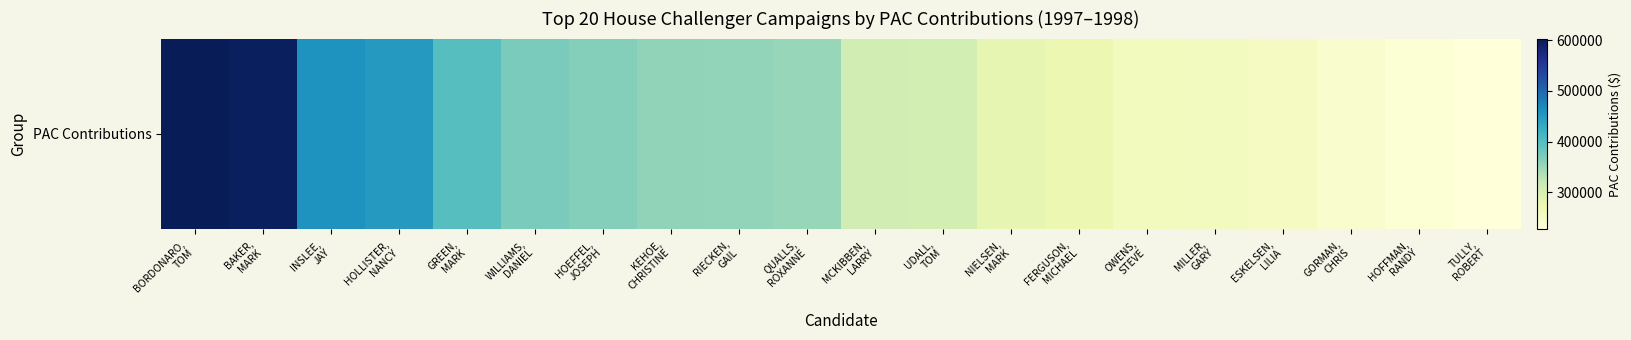

Where does the data first go above 352102?

BORDONARO,
TOM